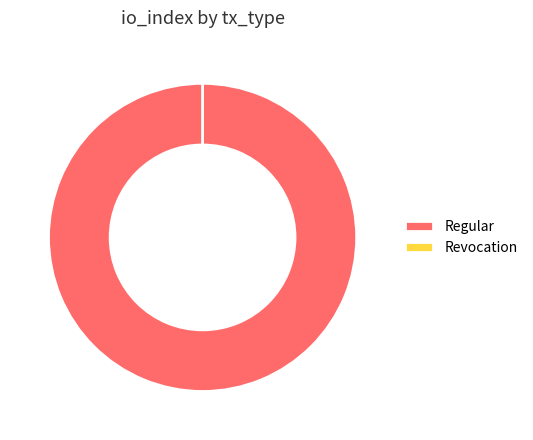

How many segments does this pie chart have?

2